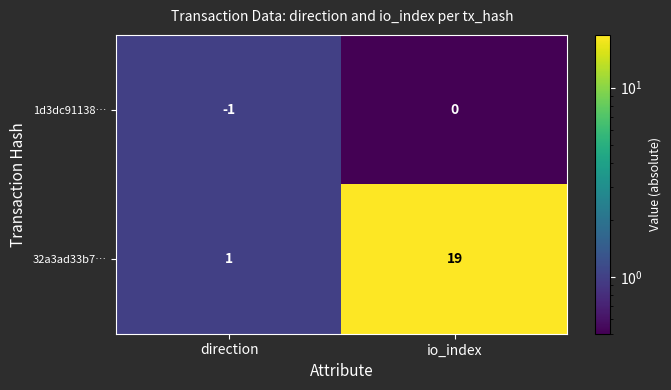

At how many categories does at least one series exceed 13?

1